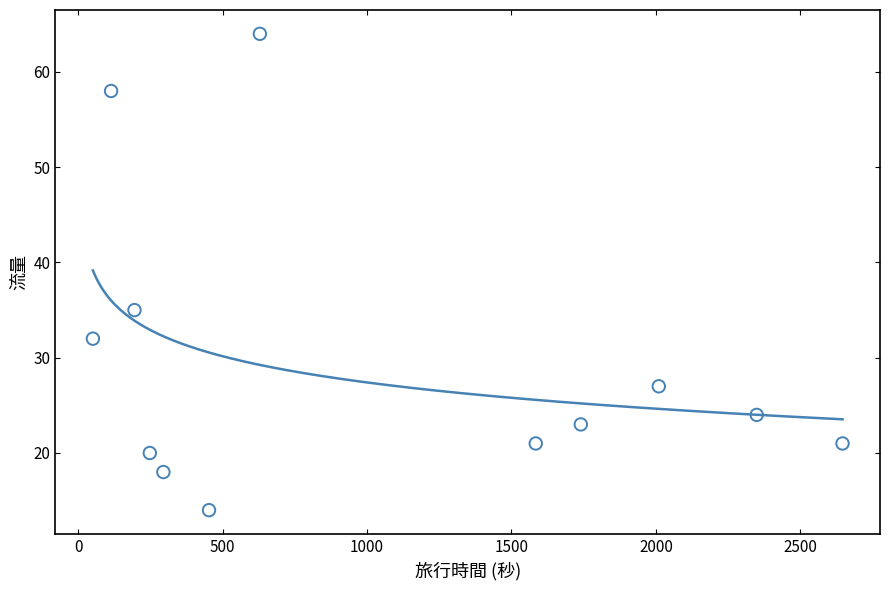

What Y value in the scatter plot is closest to 39?

35